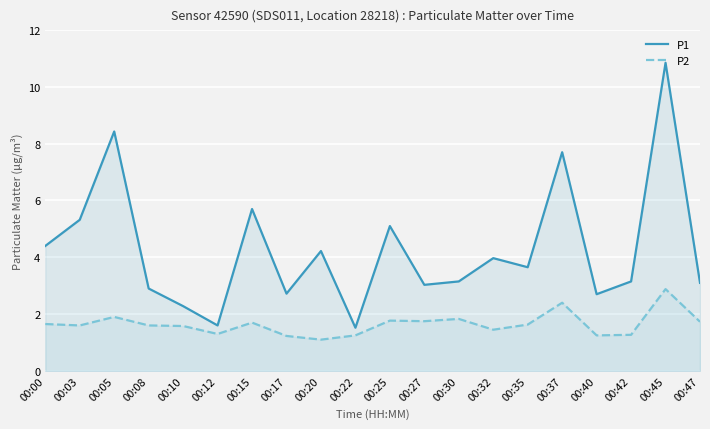

At which category does P2 reach its first local valley?

00:03